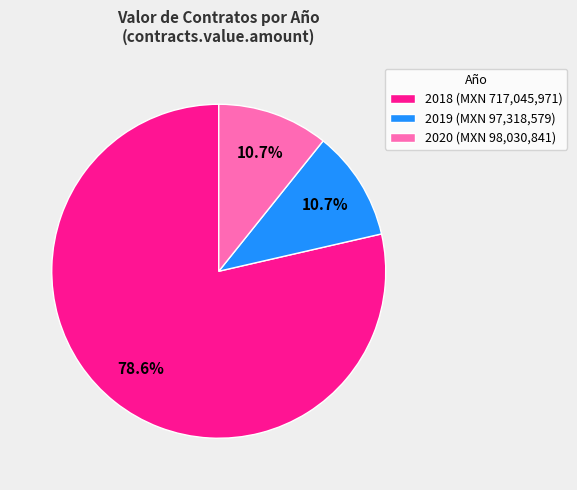

Which category has the biggest portion of the pie?

2018 (MXN 717,045,971)